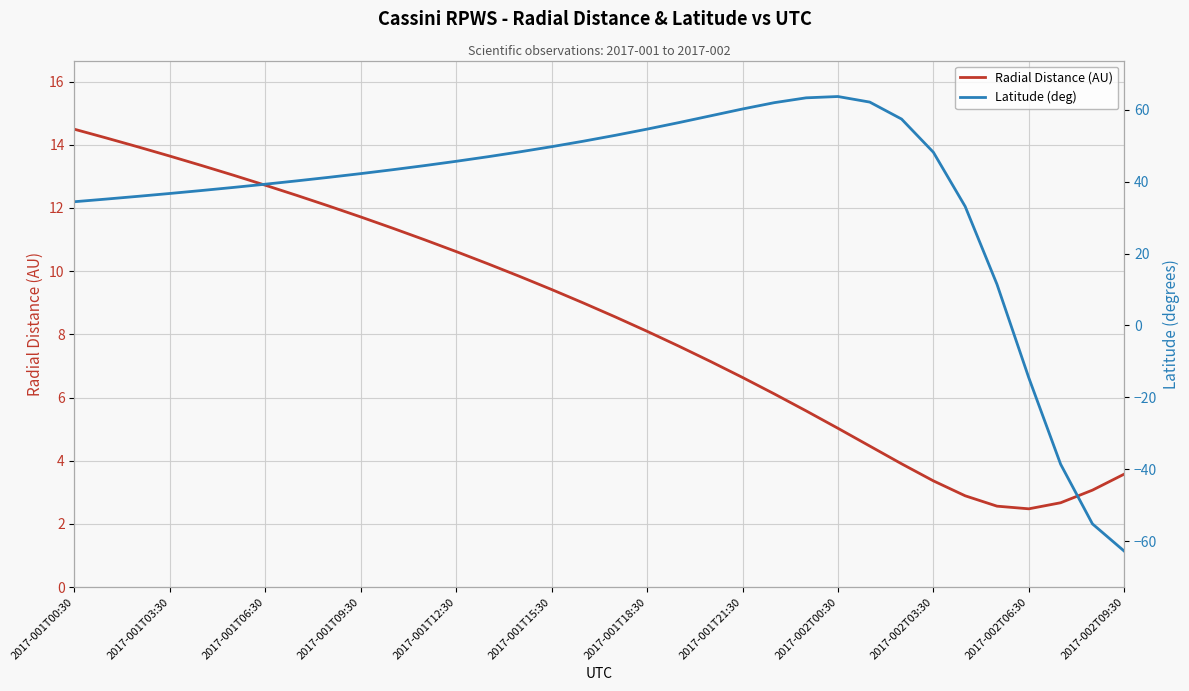

At how many categories does at least one series exceed -54?

34